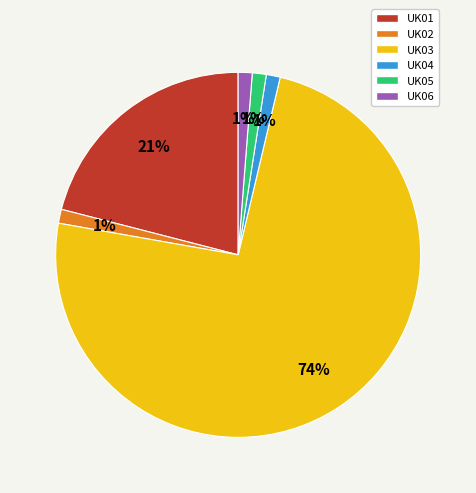

Does UK04 represent more than half of the total?

No